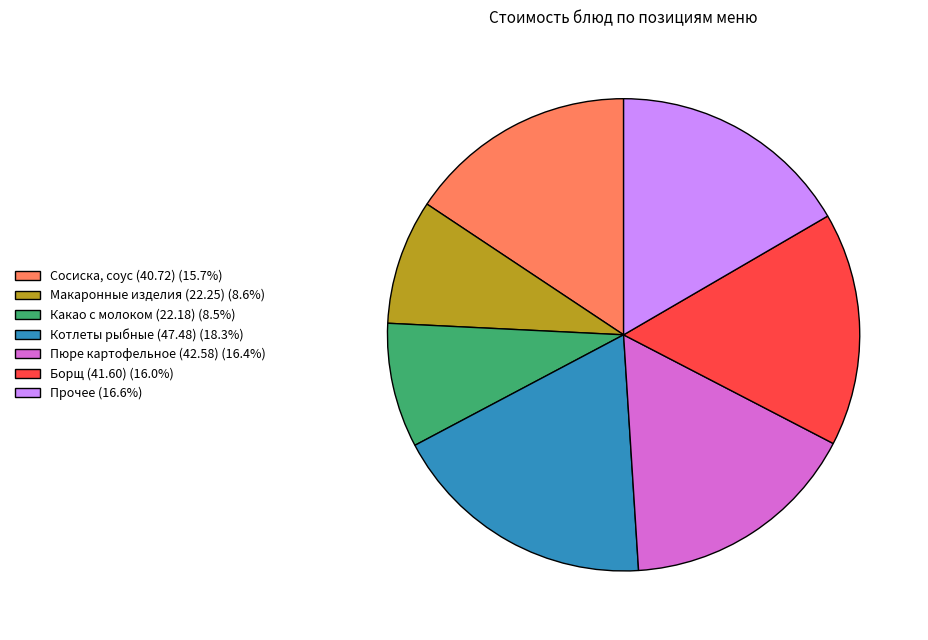

Is Макаронные изделия (22.25) (8.6%) the majority of the pie?

No